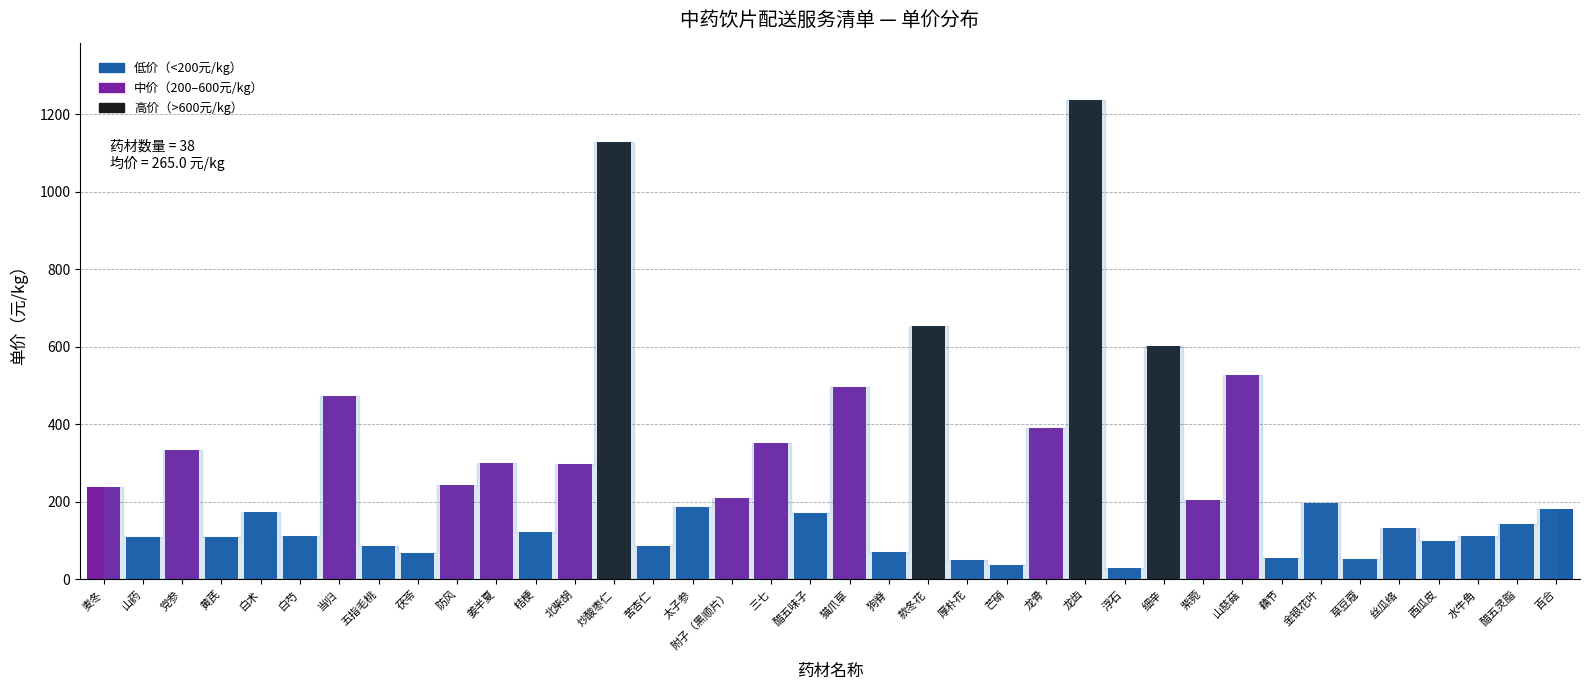

What is the value of the 35th bar from the left?

99.2